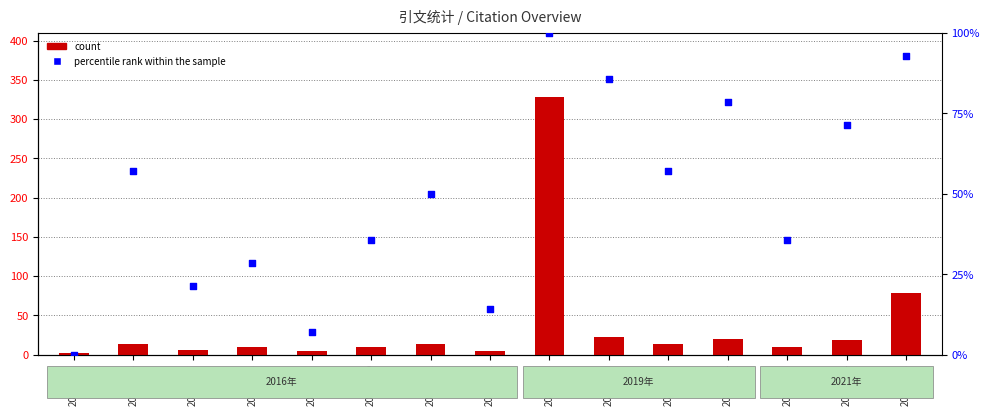

What is the total value across all series at 2016-059?

11.1